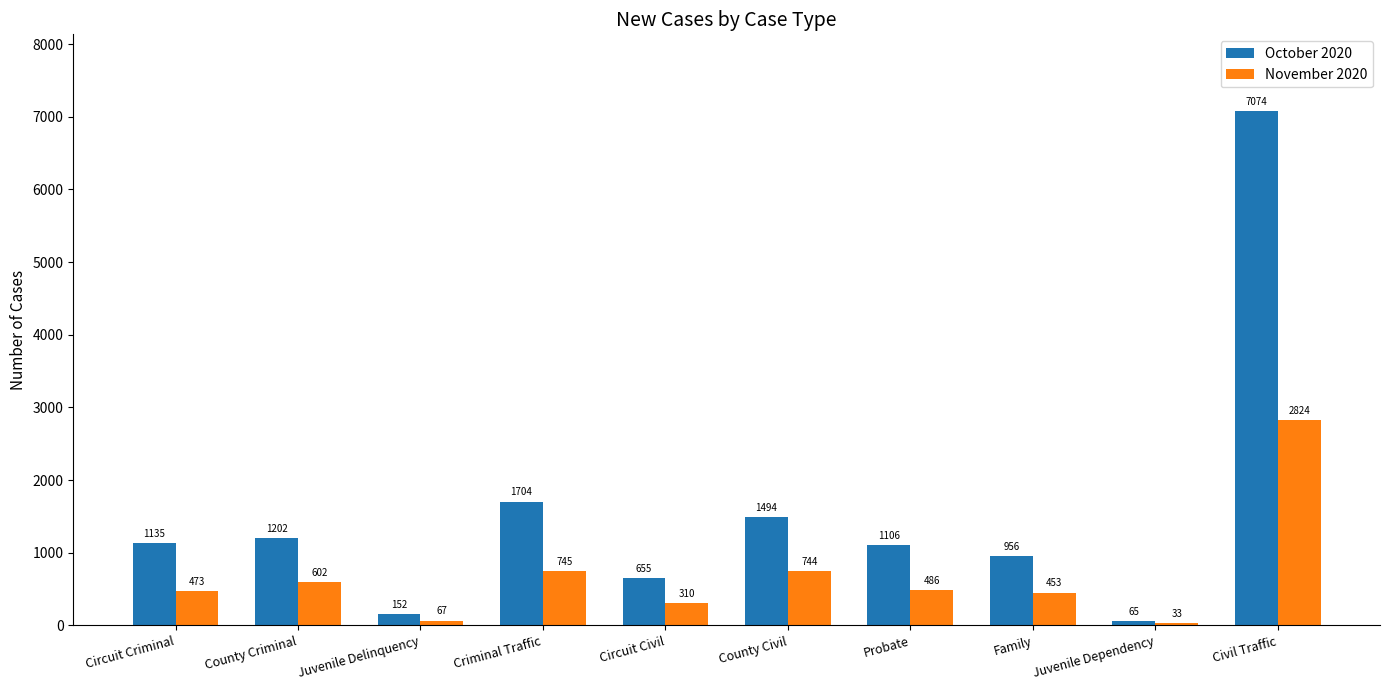

What is the total value across all series at Civil Traffic?

9898